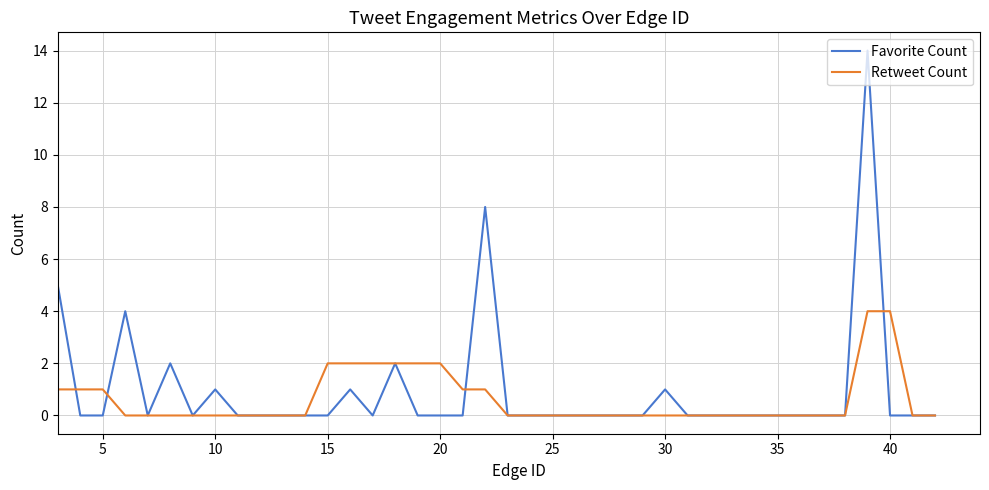

What is the highest value of the Favorite Count series?

14